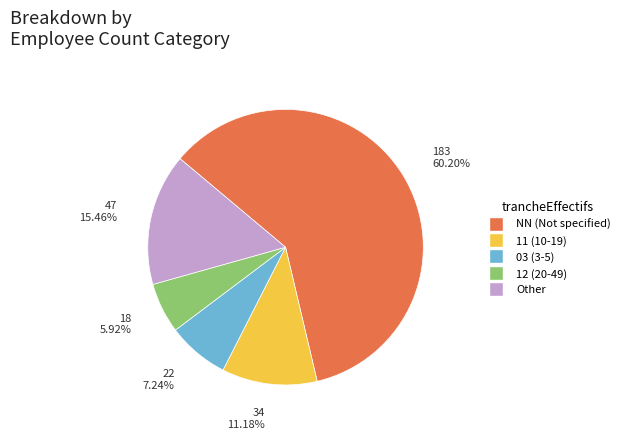

How many slices are in this pie chart?

5